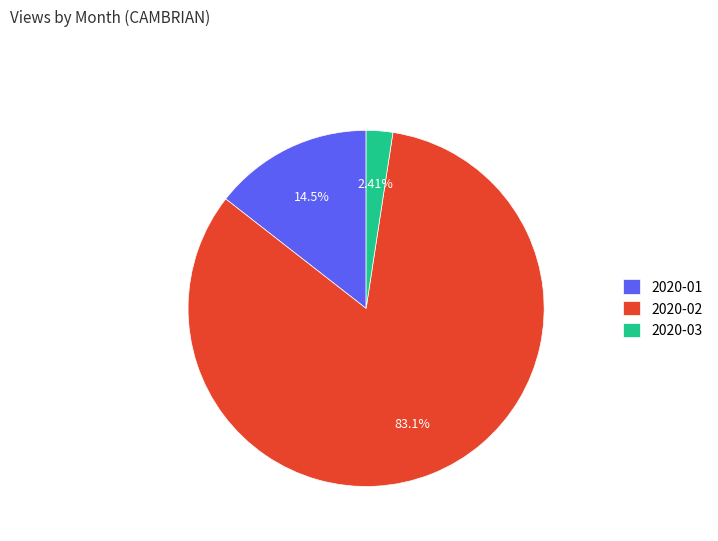

How many segments does this pie chart have?

3